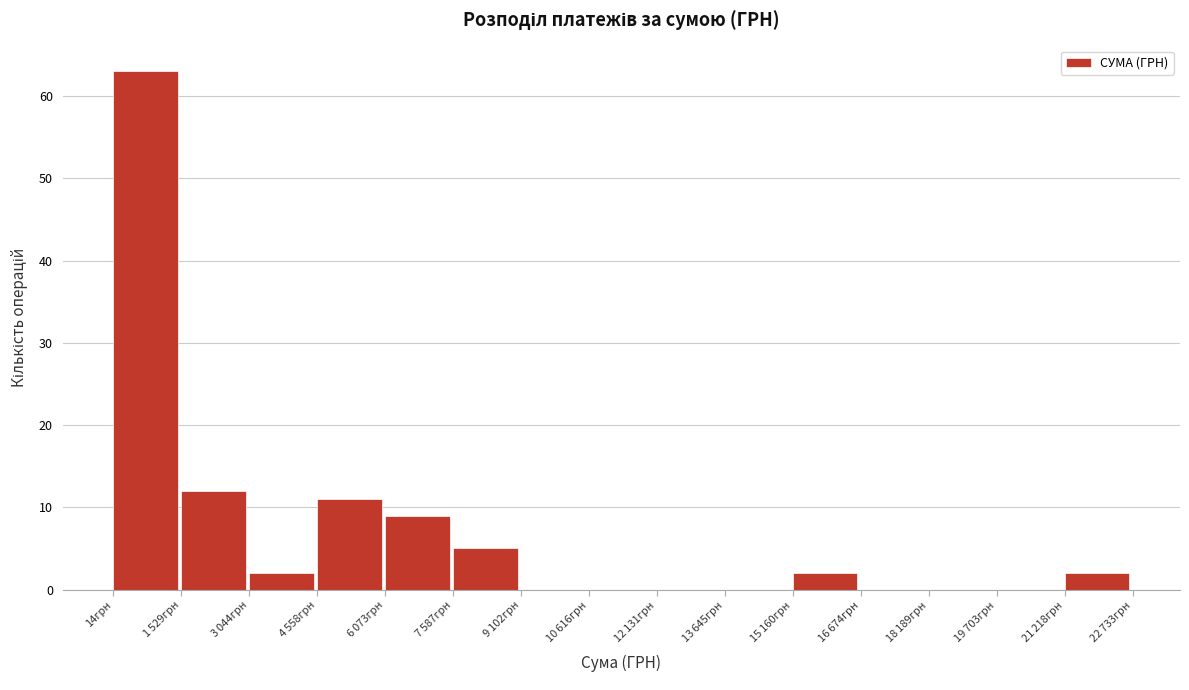

True or false: the data shows 87 at 14грн.

False